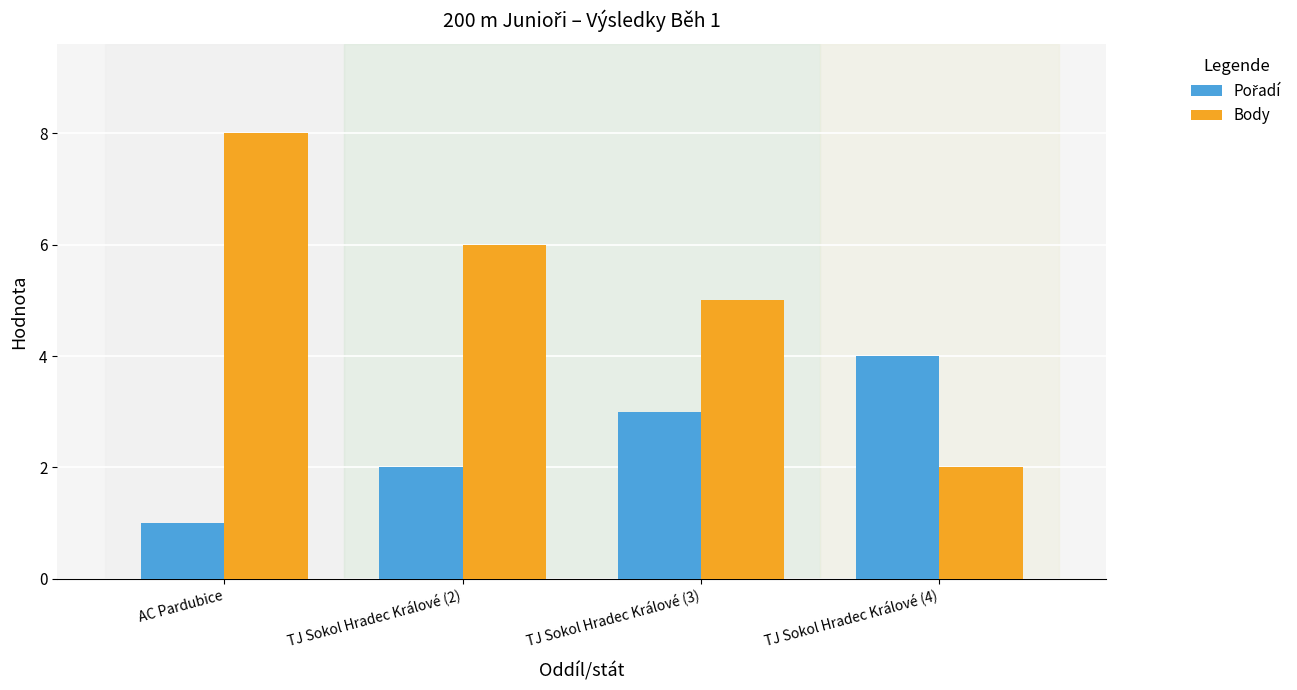

What is the approximate value of Body at TJ Sokol Hradec Králové (3)?

5